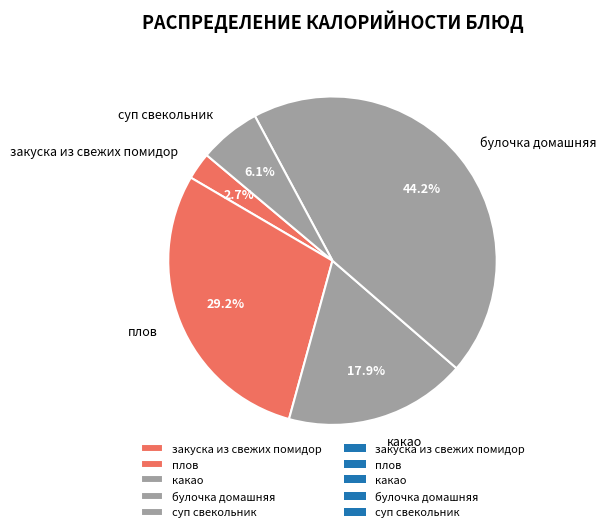

What percentage is the суп свекольник slice, to the nearest percent?

6%